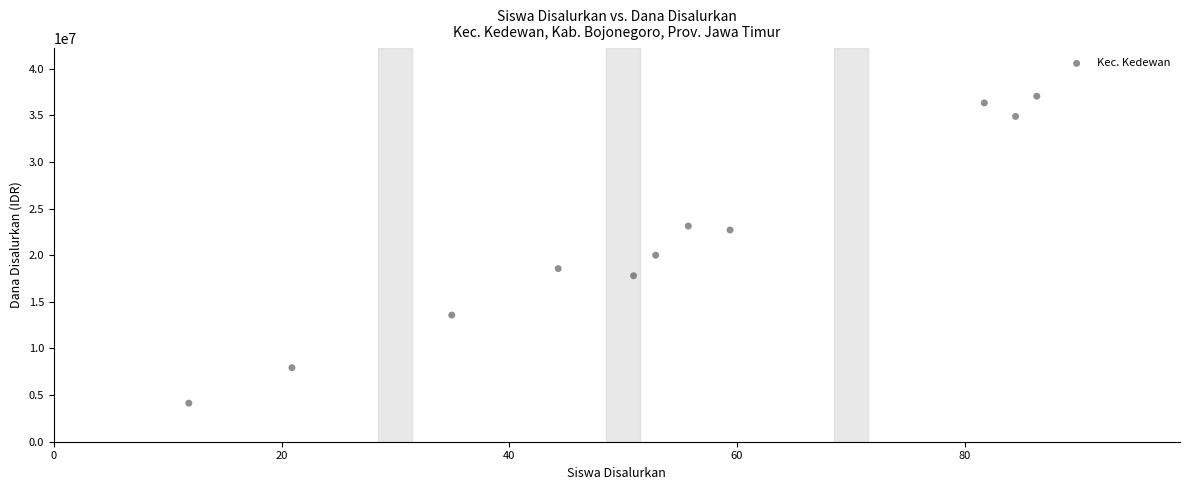

What Y value in the scatter plot is closest to 20587920?

19996792.2